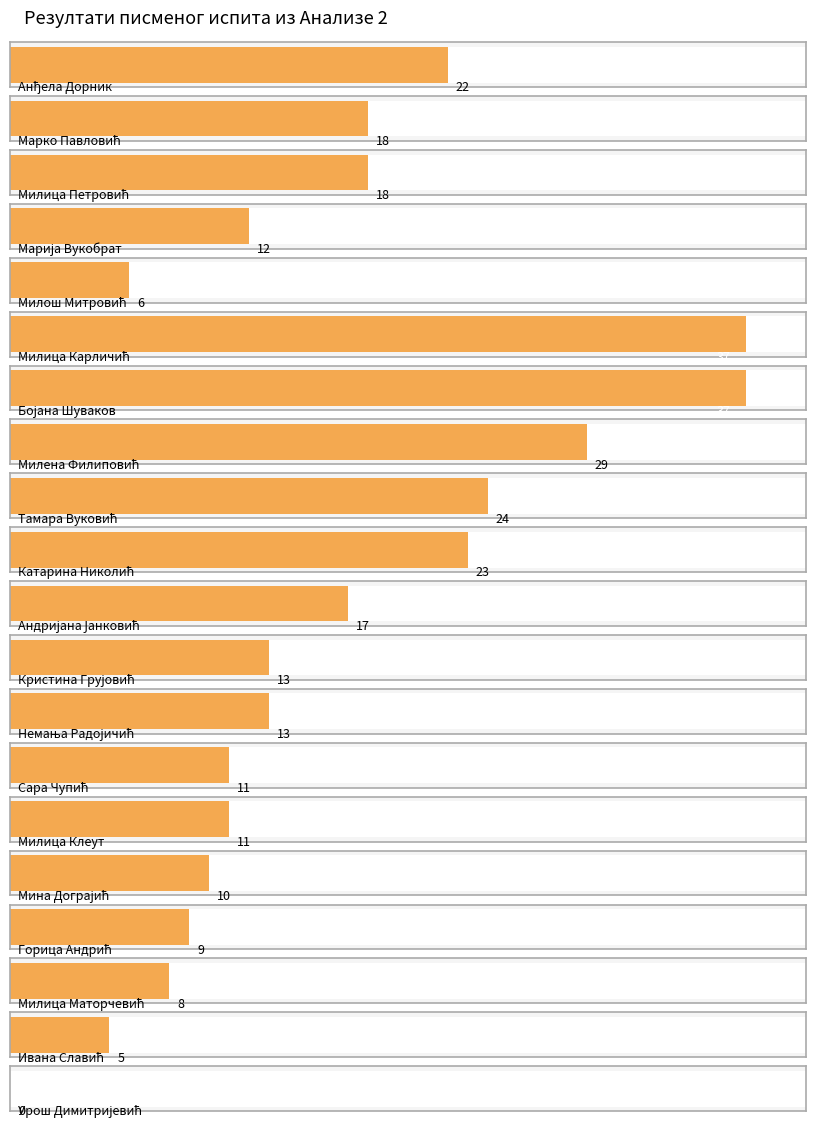

What is the label of the 6th bar from the left?

Милица Карличић